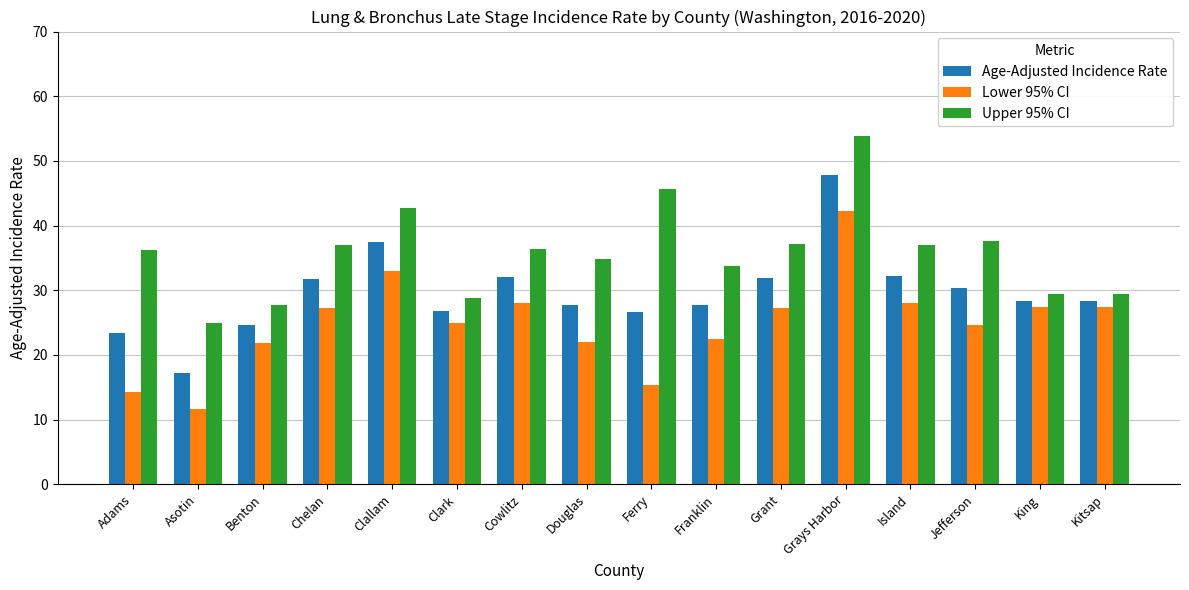

Between Benton and Grant, which series saw the biggest shift?

Upper 95% CI